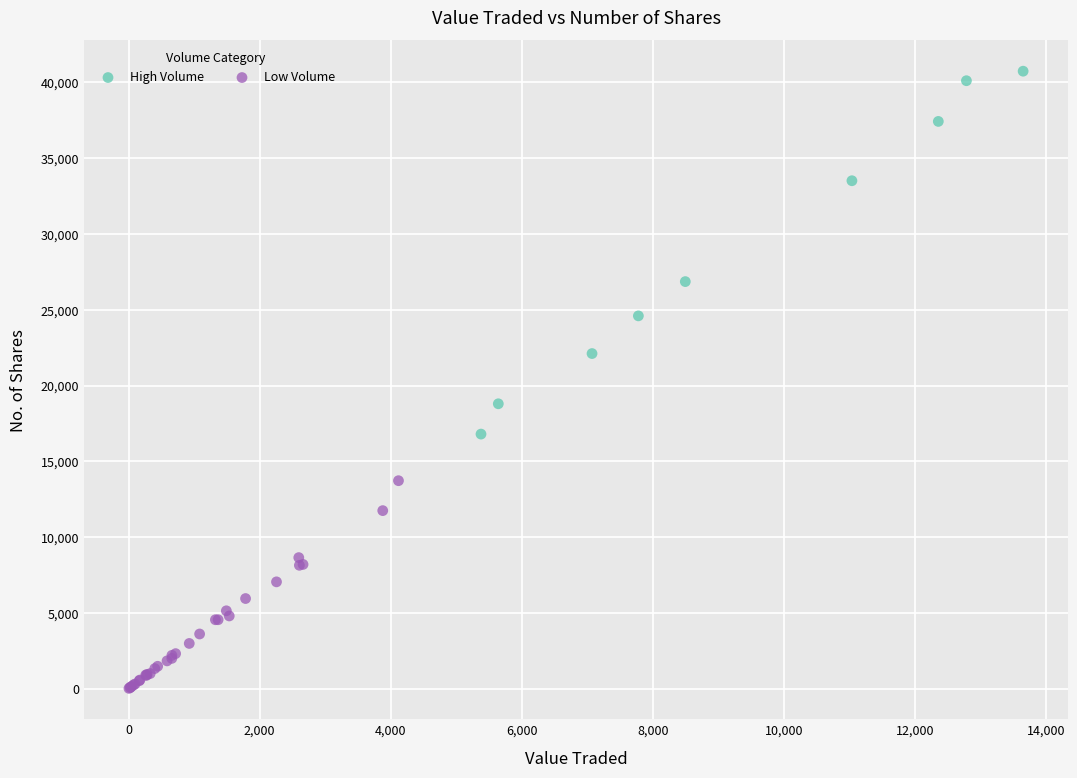

Which series has the largest Y range (max minus min)?

High Volume